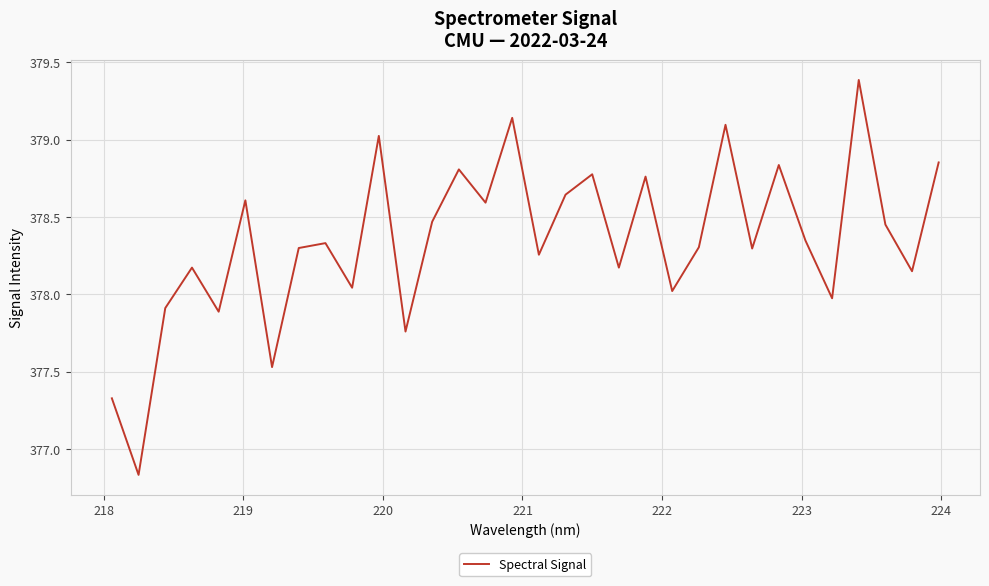

What is the difference between the maximum and minimum values?

2.6